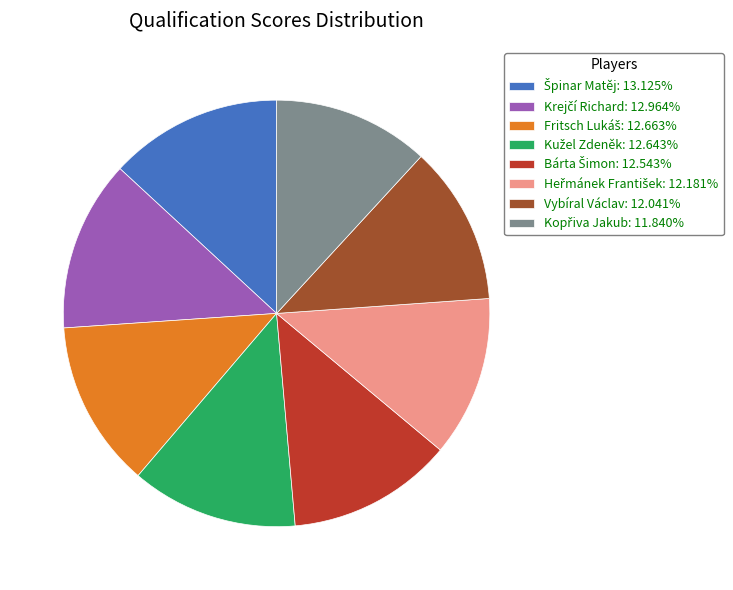

Is there any slice that represents more than half of the pie?

No